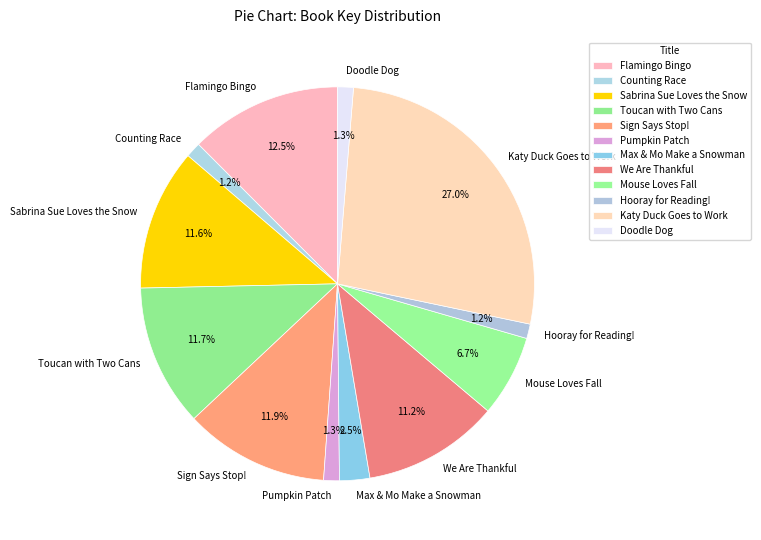

Does any single category account for the majority?

No